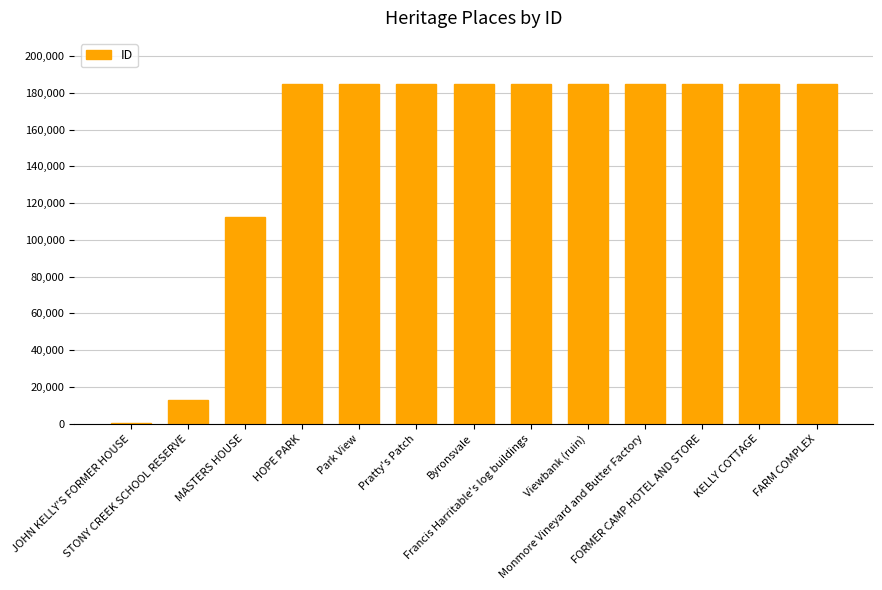

What is the sum of all values?

1975320